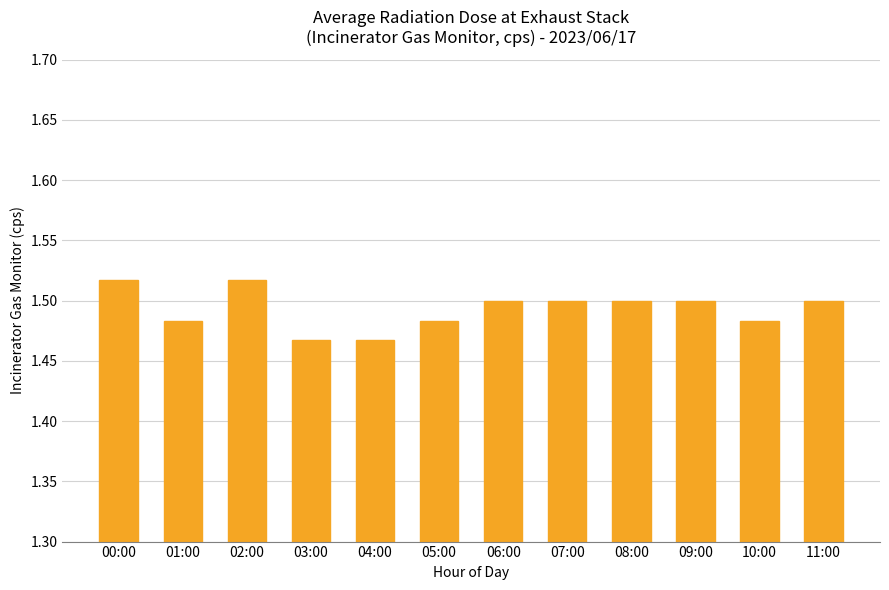

What is the label of the 2nd bar from the left?

01:00